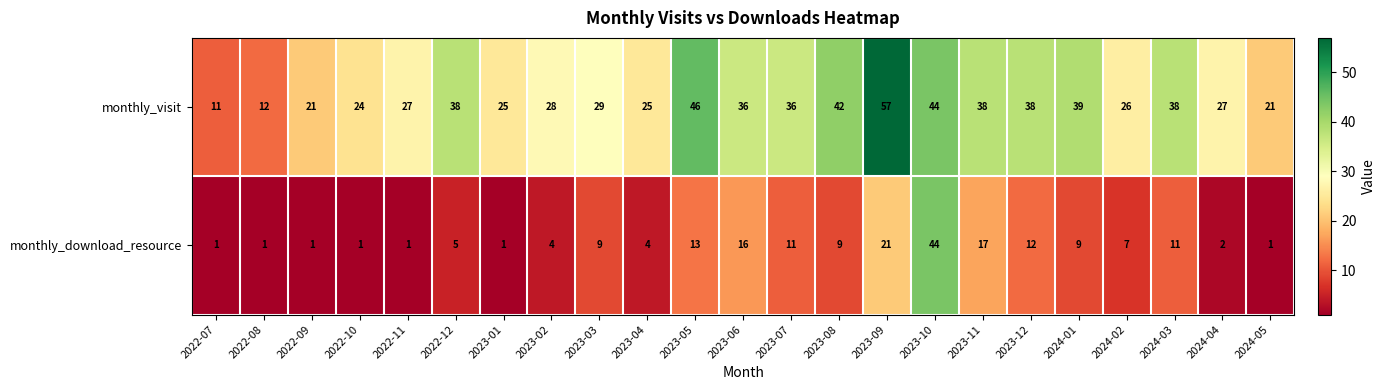

Rank the series by their average value, from highest to lowest.

monthly_visit, monthly_download_resource